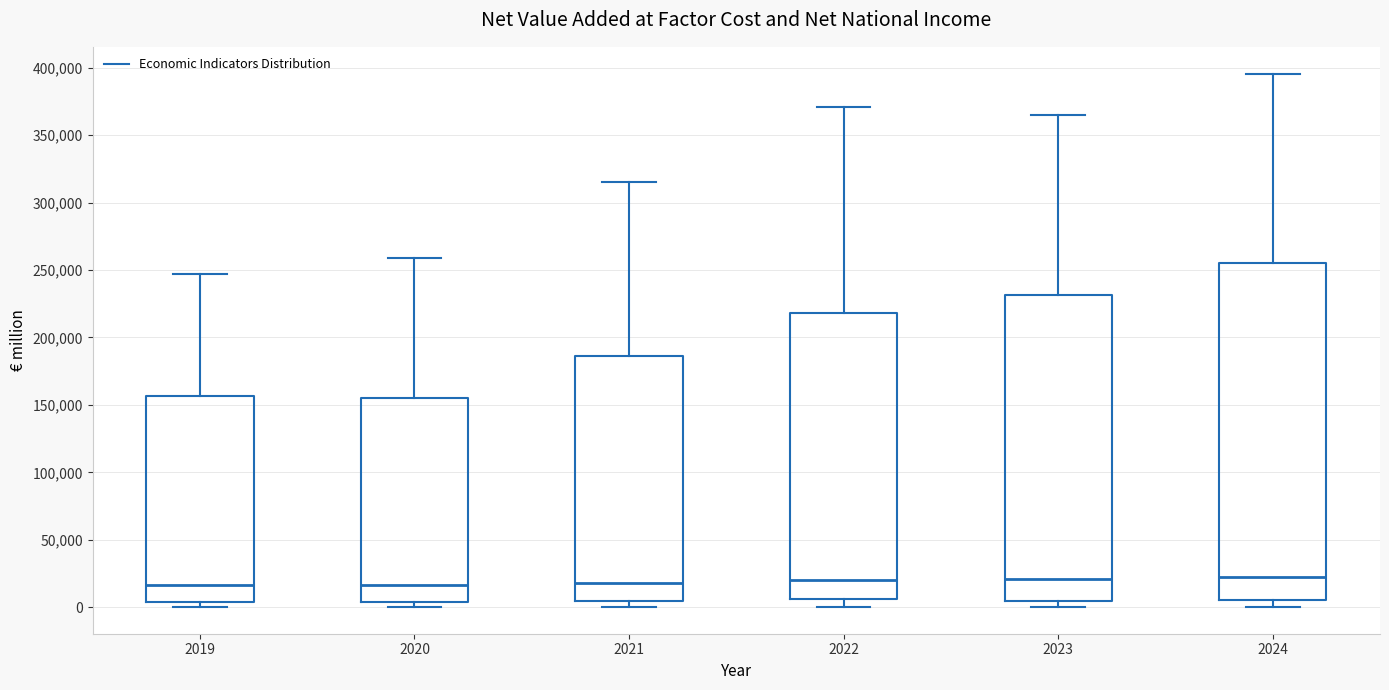

Reading left to right, read every box against the y-axis: the position of its median line, the range the box covers, and the ends of its whiskers. The values are not printed on the chart, so give them approximately, as read against the axis.

2019: median 15000, box 5000 to 155000, whiskers 0 to 245000
2020: median 15000, box 5000 to 155000, whiskers 0 to 260000
2021: median 20000, box 5000 to 185000, whiskers 0 to 315000
2022: median 20000, box 5000 to 220000, whiskers 0 to 370000
2023: median 20000, box 5000 to 230000, whiskers 0 to 365000
2024: median 25000, box 5000 to 255000, whiskers 0 to 395000